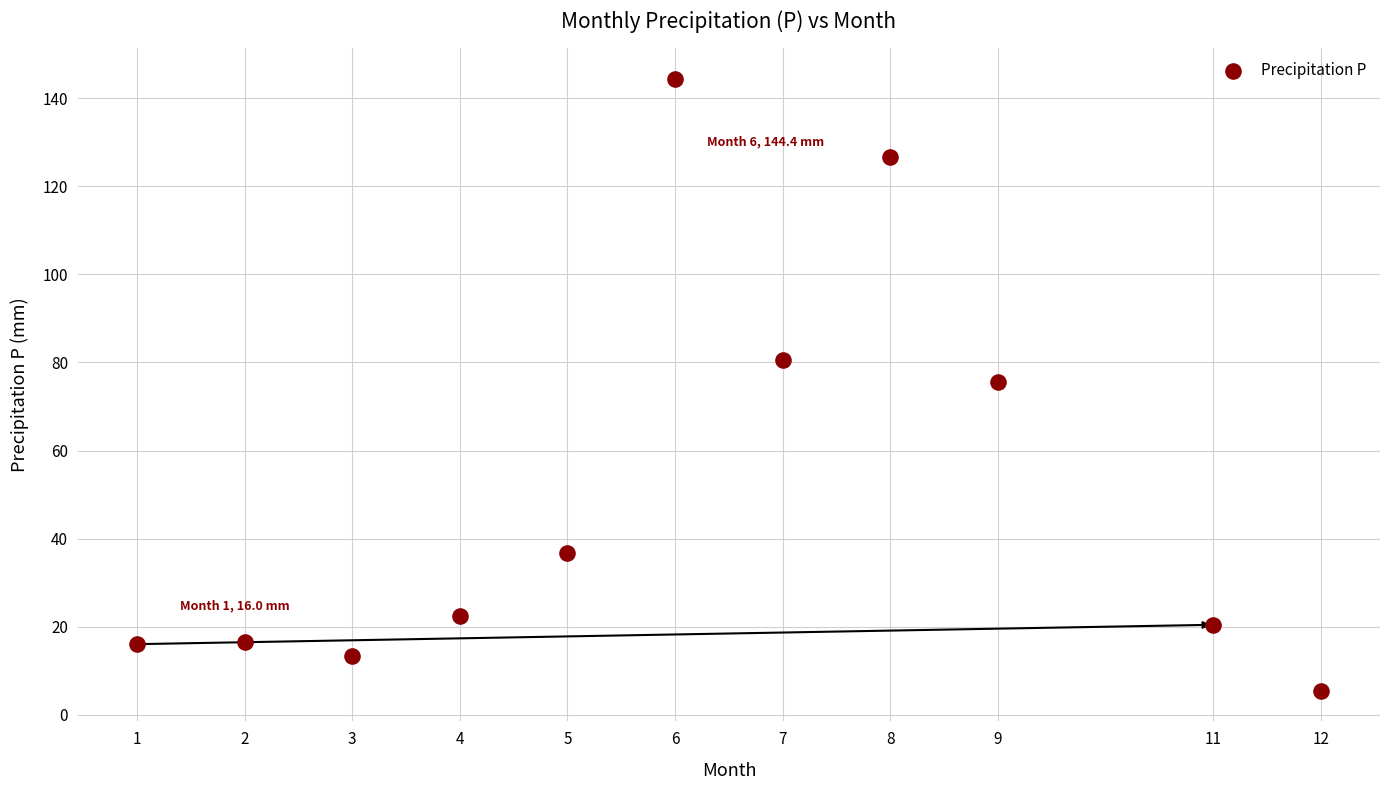

What is the range of X values (max minus min)?

11.0